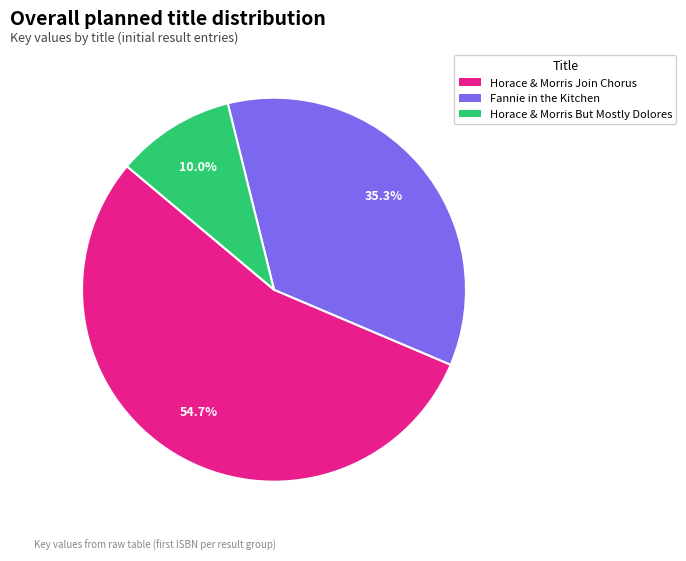

To the nearest percent, what is the average slice percentage?

33%